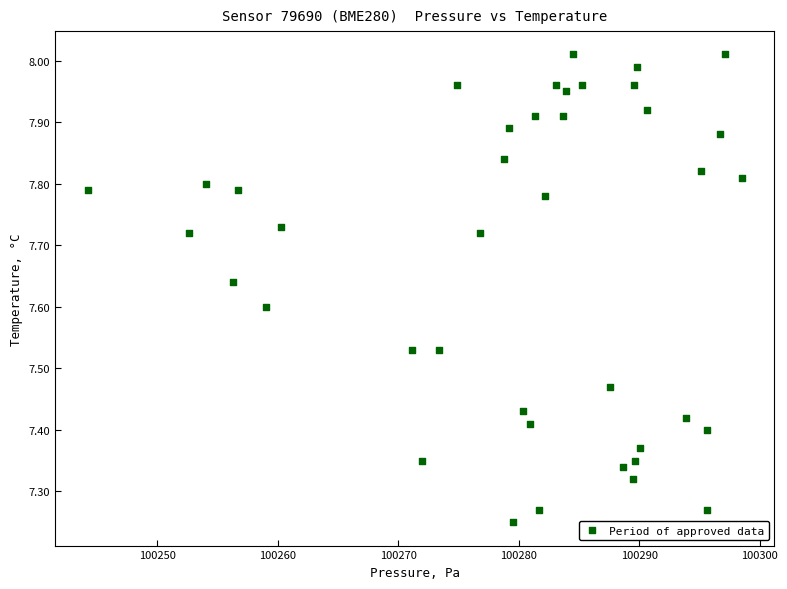

What is the range of Y values (max minus min)?

0.8